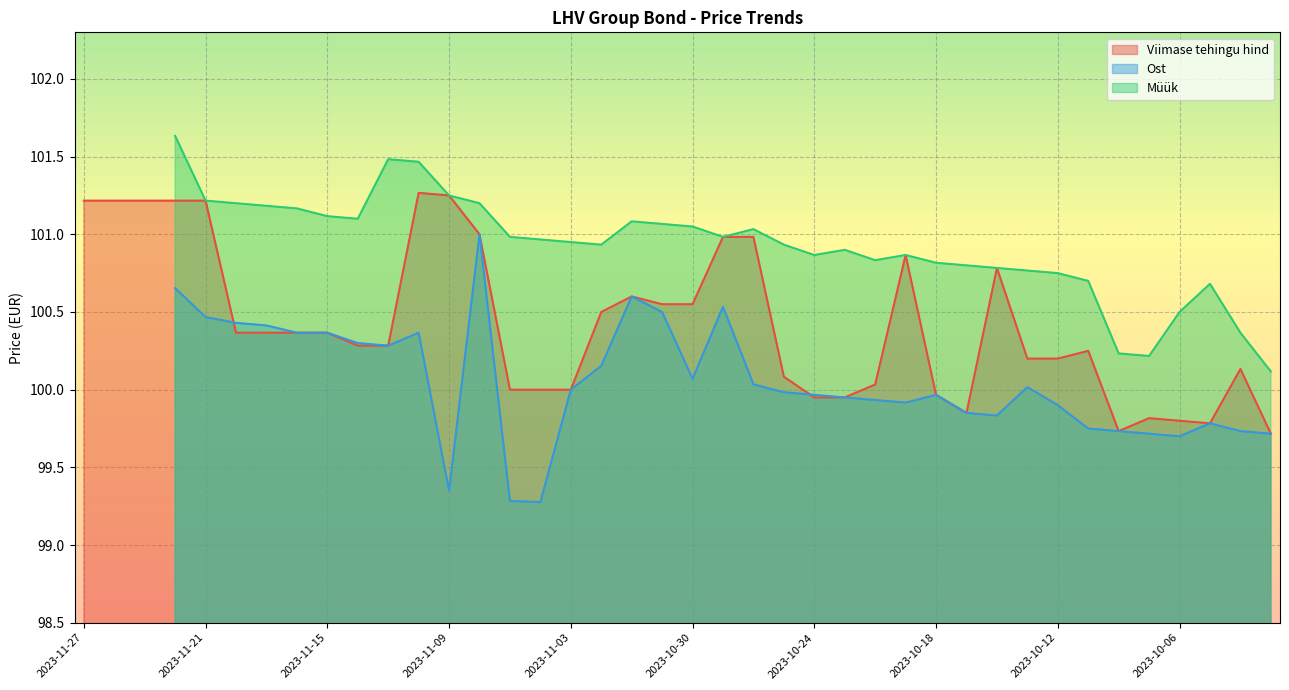

Rank the series at 2023-10-16 from highest to lowest value.

Viimase tehingu hind, Müük, Ost